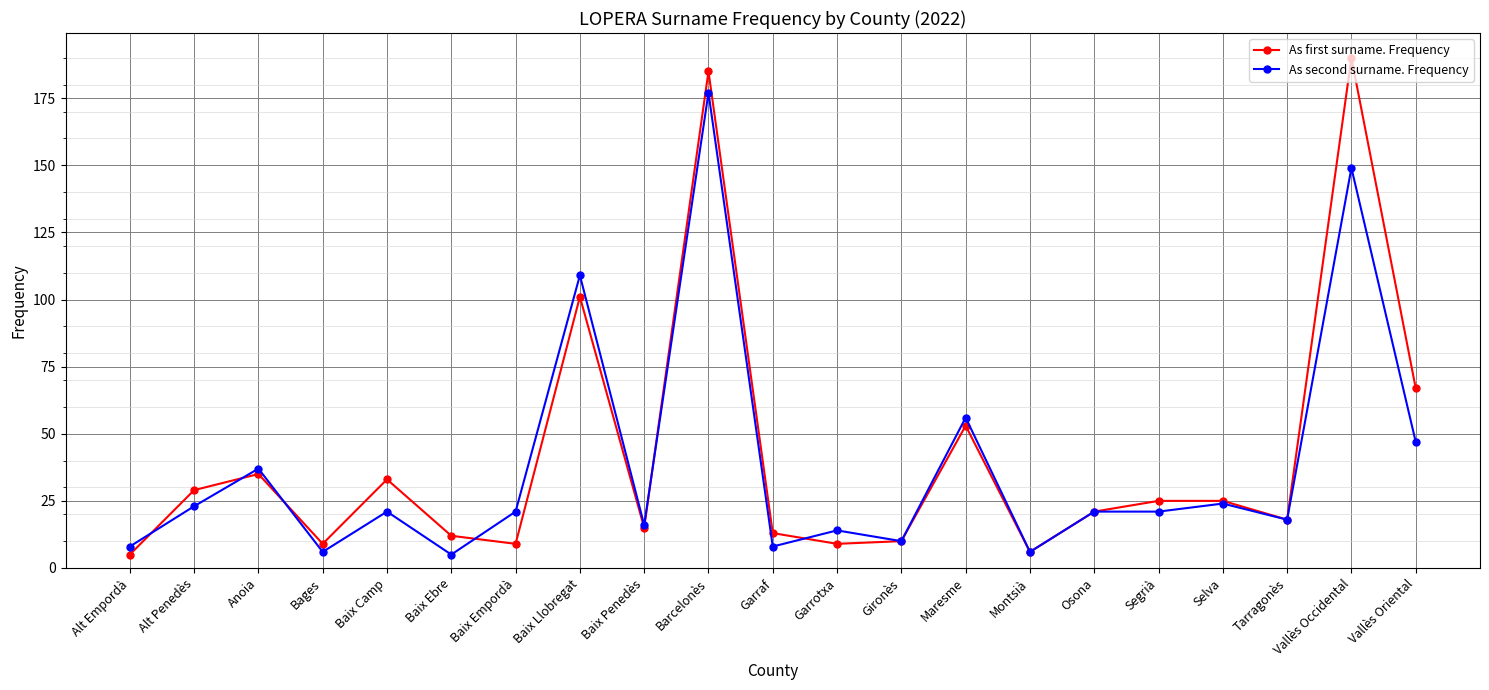

Reading right to left, what are all the values shown in this chart?

As first surname. Frequency: 67	190	18	25	25	21	6	53	10	9	13	185	15	101	9	12	33	9	35	29	5
As second surname. Frequency: 47	149	18	24	21	21	6	56	10	14	8	177	16	109	21	5	21	6	37	23	8